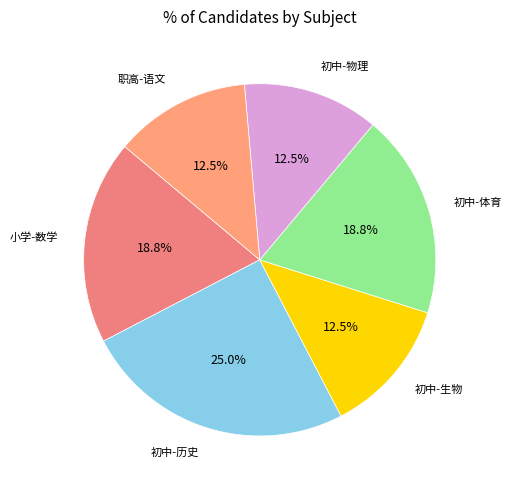

Does any single category account for the majority?

No